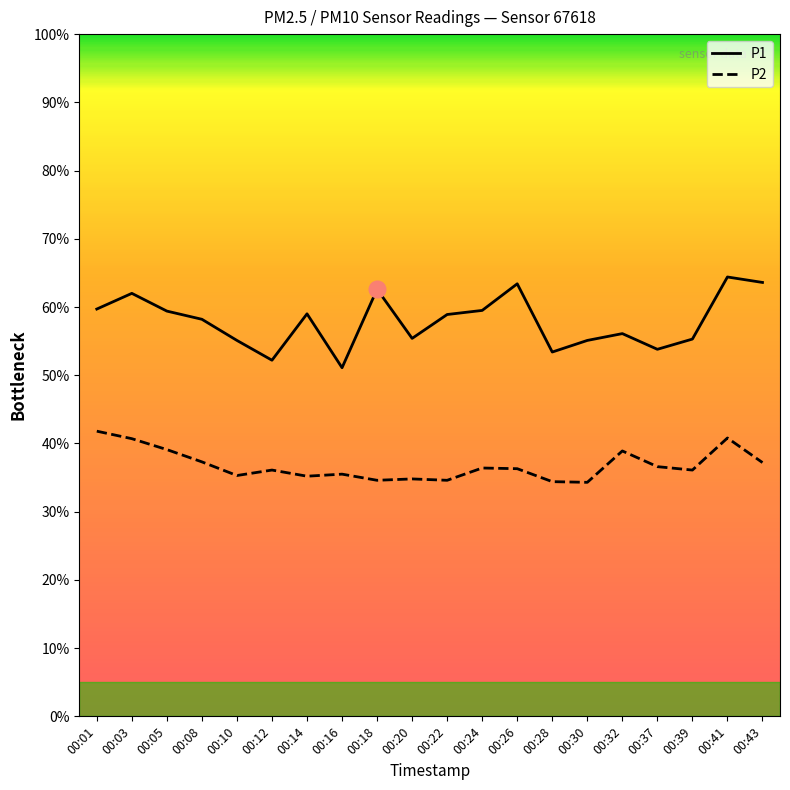

Count the number of categories in the chart.

20